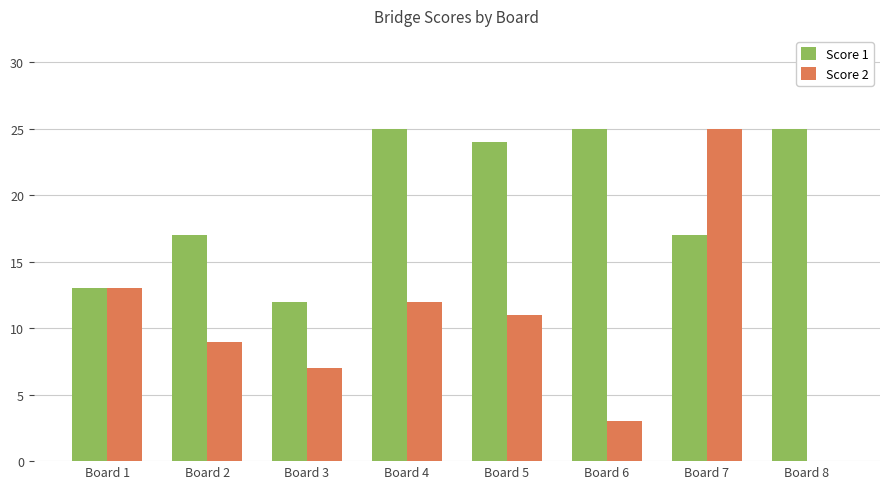

What is the difference between the Score 2 values at Board 8 and Board 5?

11